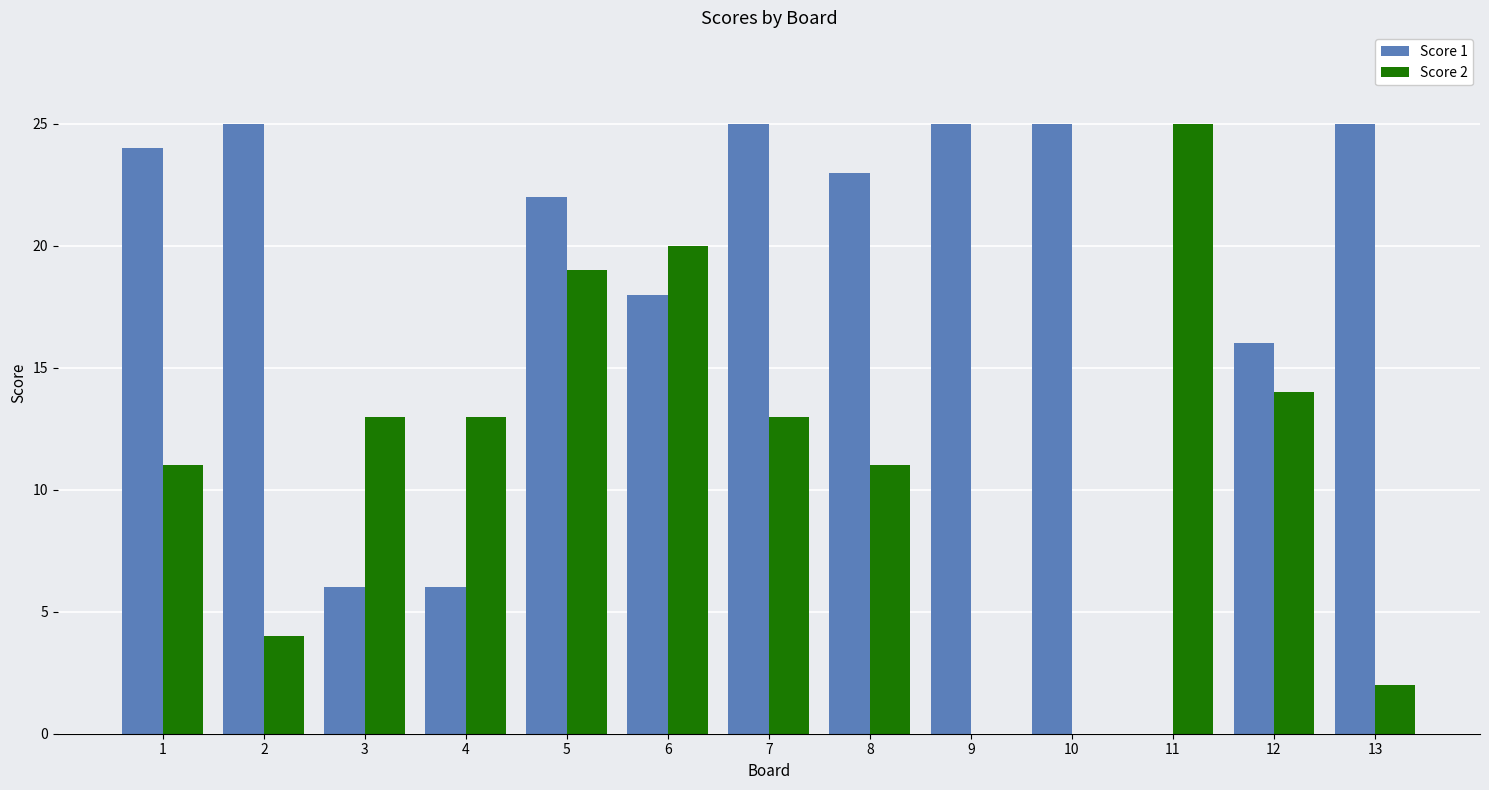

Is it true that Score 2 equals 1 at 13?

False